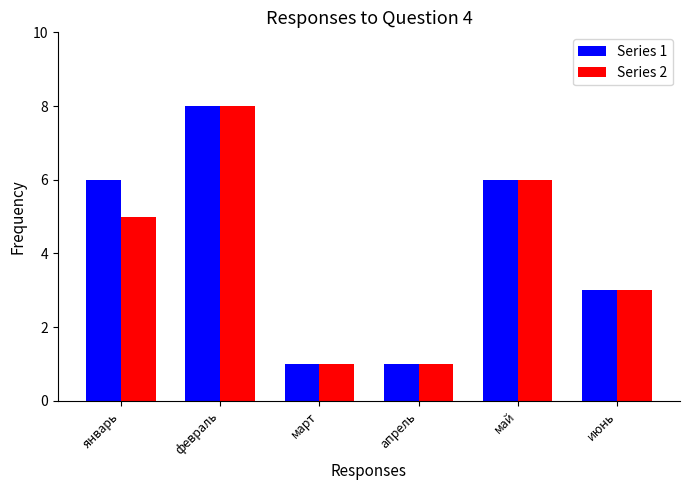

Which category has the highest value in the Series 2 series?

февраль